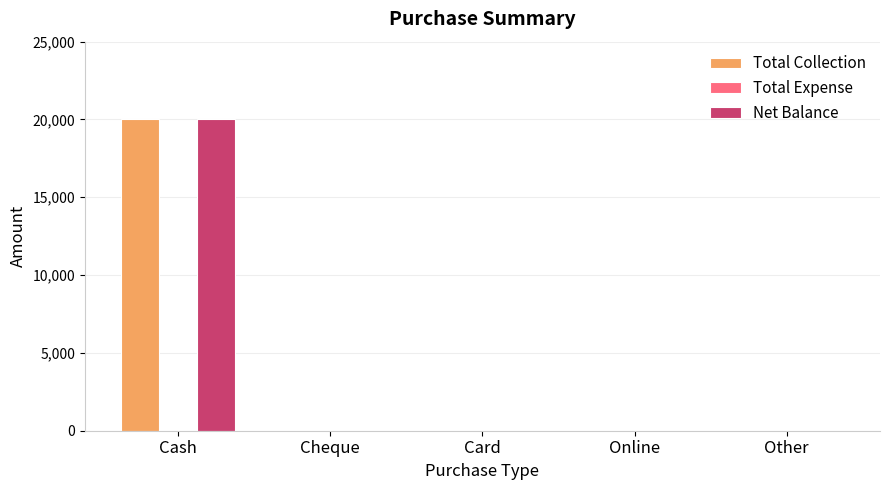

True or false: Net Balance has a value of 0 at Other.

True